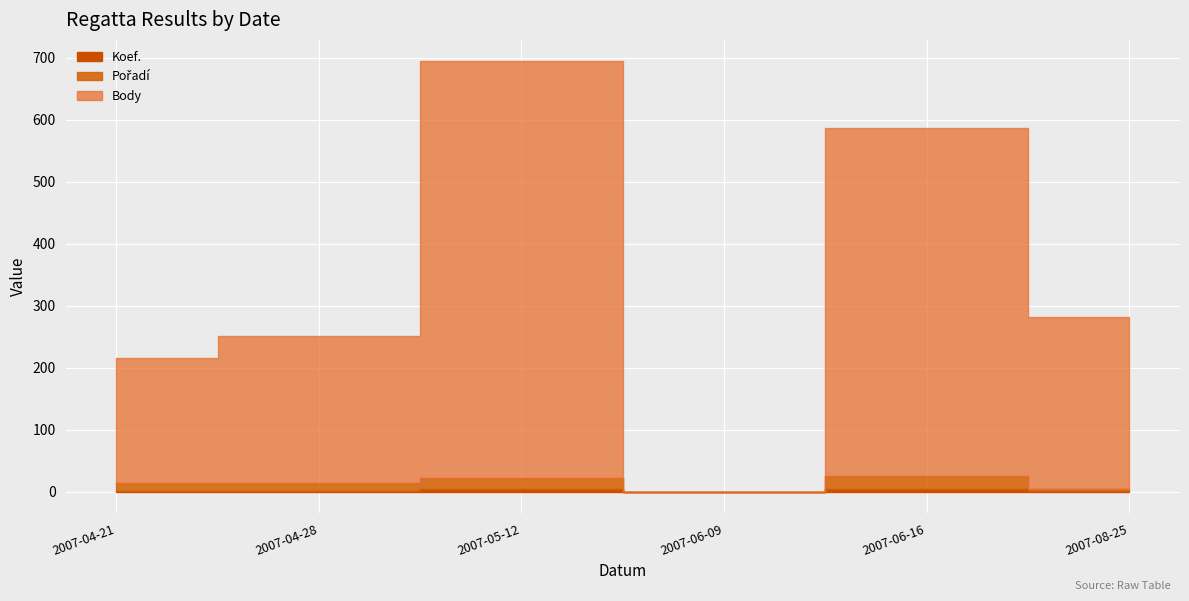

At which category does Body reach its first local peak?

2007-05-12